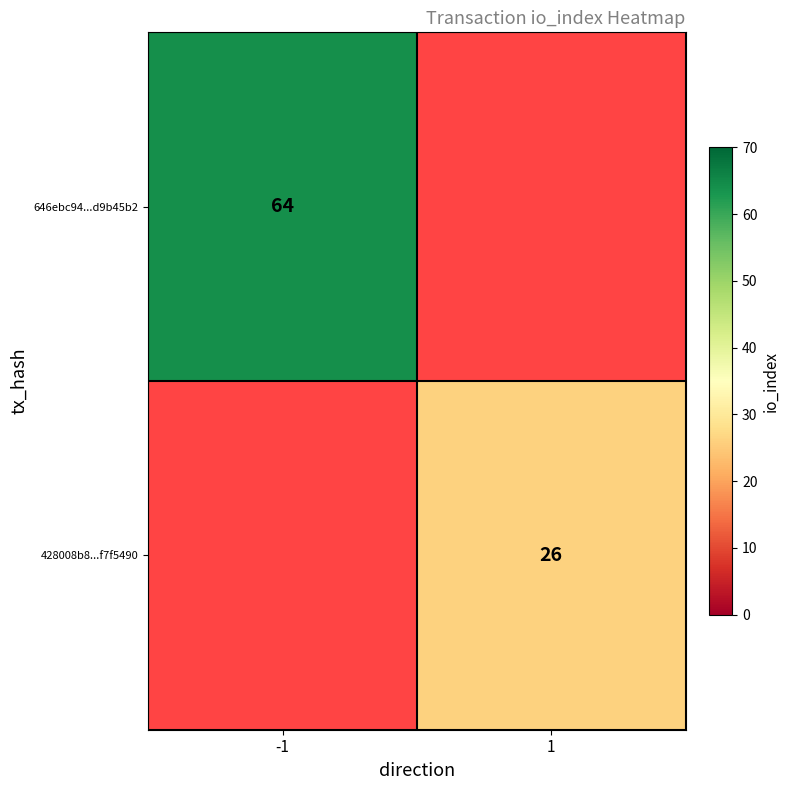

Is the value of 428008b8...f7f5490 at 1 greater than the value of 646ebc94...d9b45b2 at -1?

No